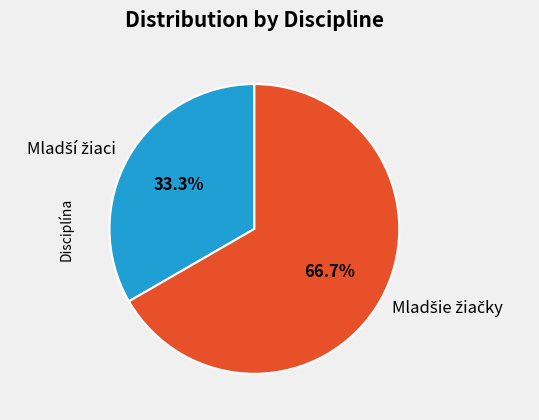

Is there any slice that represents more than half of the pie?

Yes